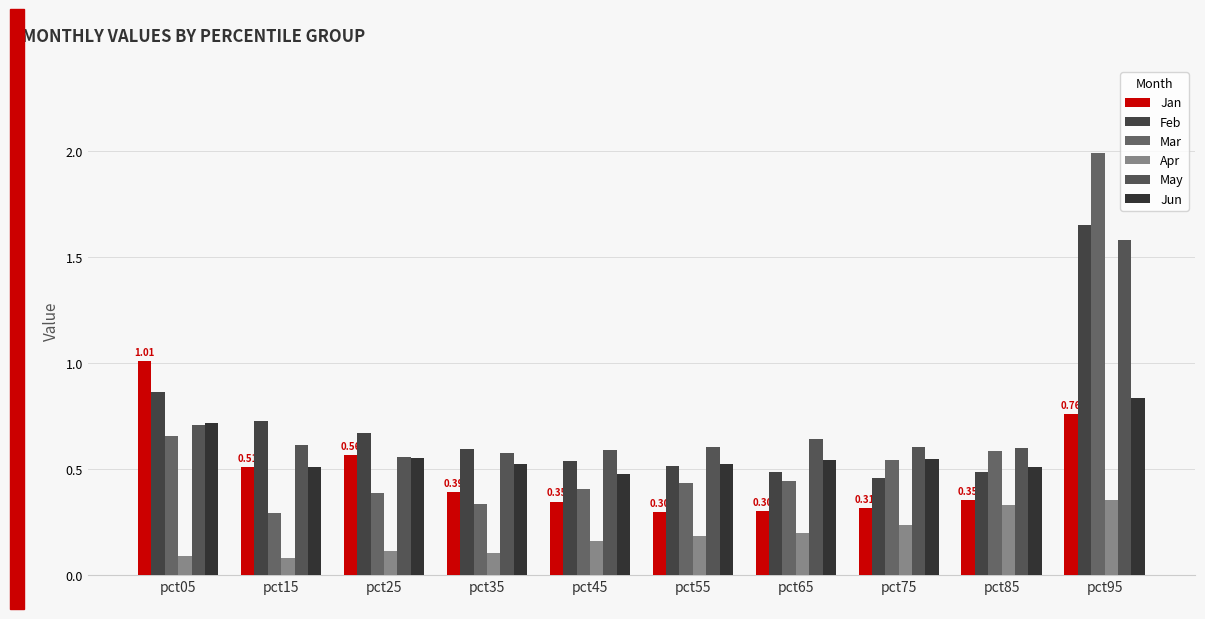

How many bars are there in total?

60